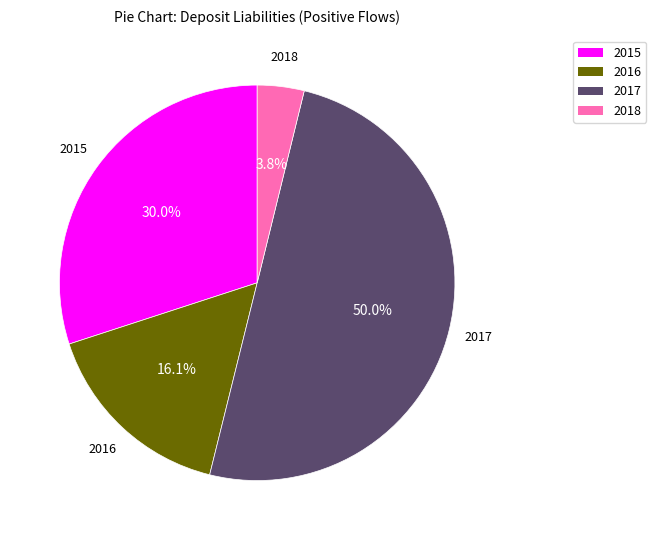

Rank the categories by value from highest to lowest.

2017, 2015, 2016, 2018